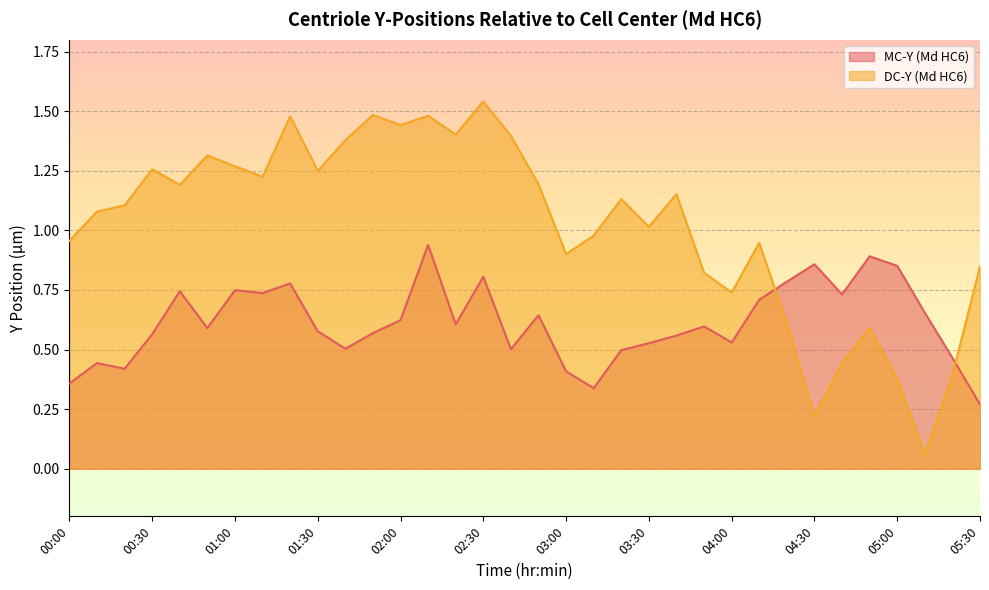

Is it true that DC-Y (Md HC6) equals 2.2 at 01:50?

False